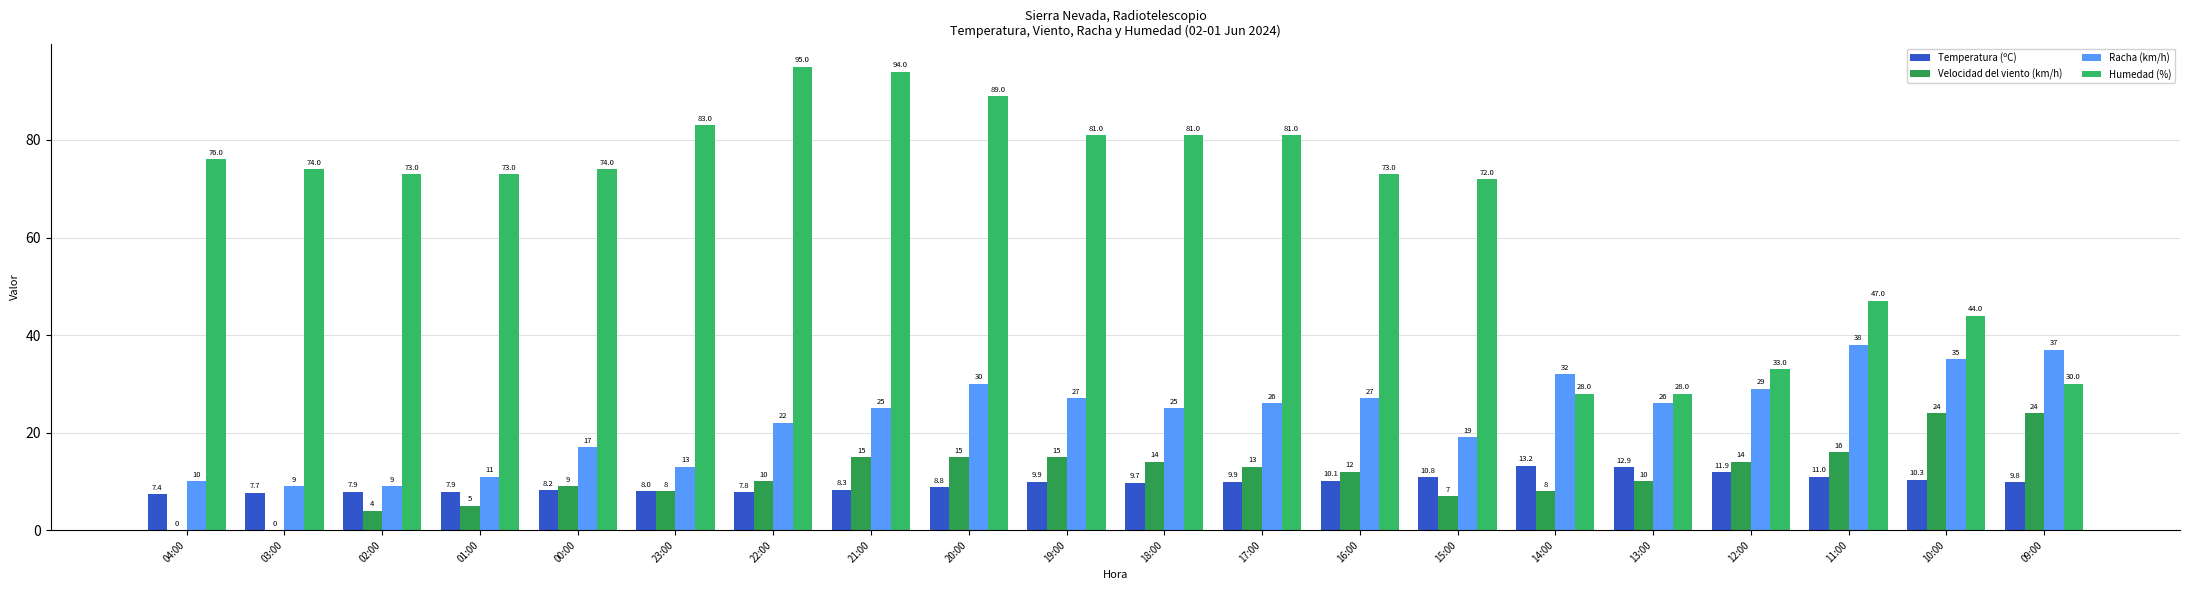

How many distinct data groups are displayed?

4